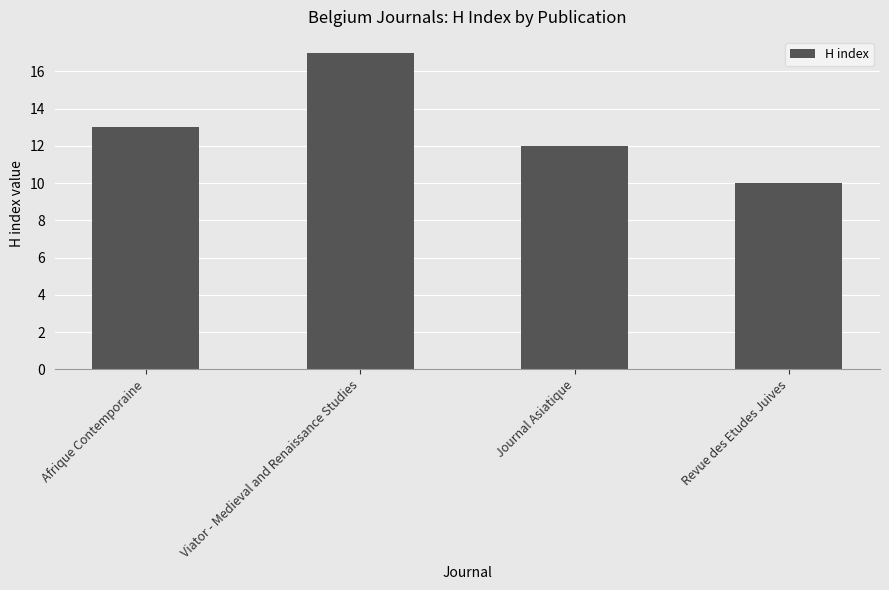

How many values are between 12 and 17?

3